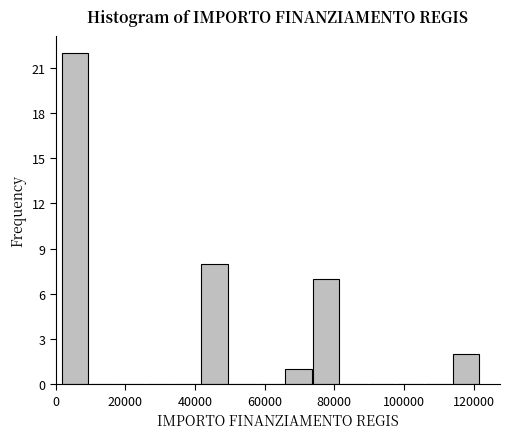

Reading left to right, list every bar in this chart as the range it spans on the x-axis followed by its height. Neither the bar edges nor the heights are printed on the chart, so give them approximately, as read against the axes.

2000 to 10000: 22
10000 to 18000: 0
18000 to 26000: 0
26000 to 34000: 0
34000 to 42000: 0
42000 to 50000: 8
50000 to 58000: 0
58000 to 66000: 0
66000 to 74000: 1
74000 to 82000: 7
82000 to 90000: 0
90000 to 98000: 0
98000 to 106000: 0
106000 to 114000: 0
114000 to 122000: 2